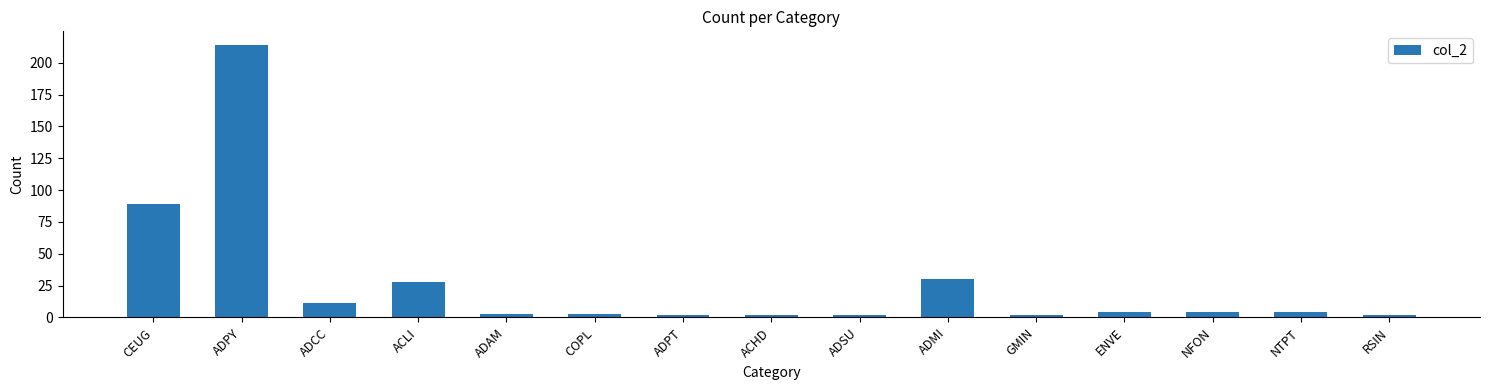

What is the difference between the maximum and minimum values?

212